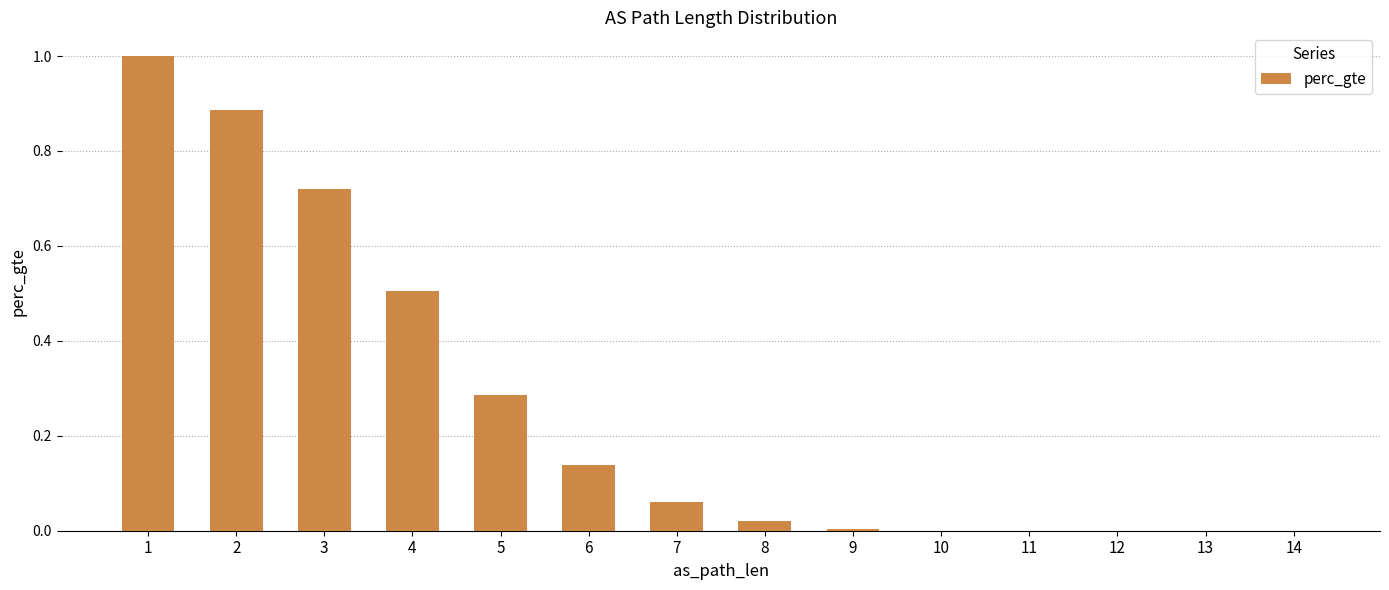

What is the greatest value displayed?

1.0